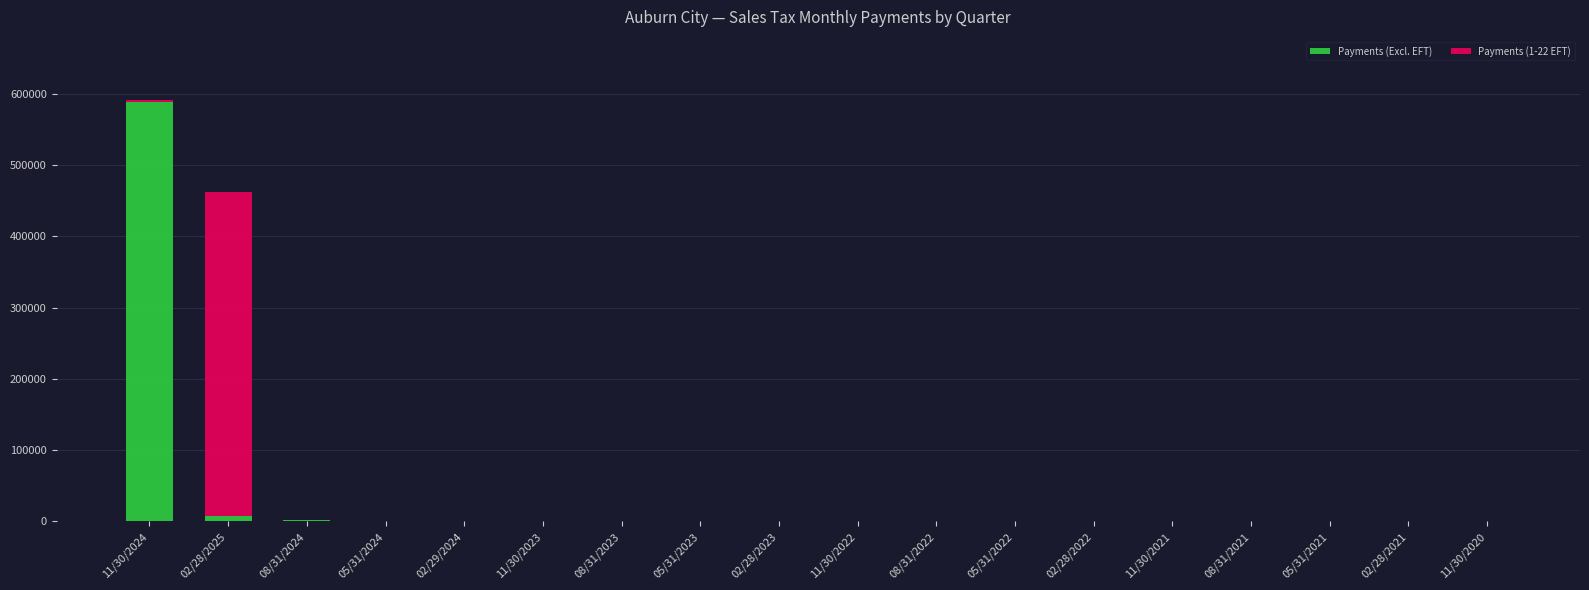

What is the sum of the Payments (Excl. EFT) values at 05/31/2024 and 02/28/2025?

8383.5